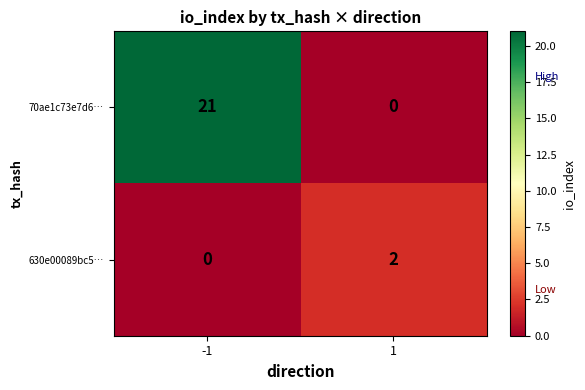

Reading right to left, list all the values displayed in this chart.

70ae1c73e7d6…: 1=0	-1=21
630e00089bc5…: 1=2	-1=0